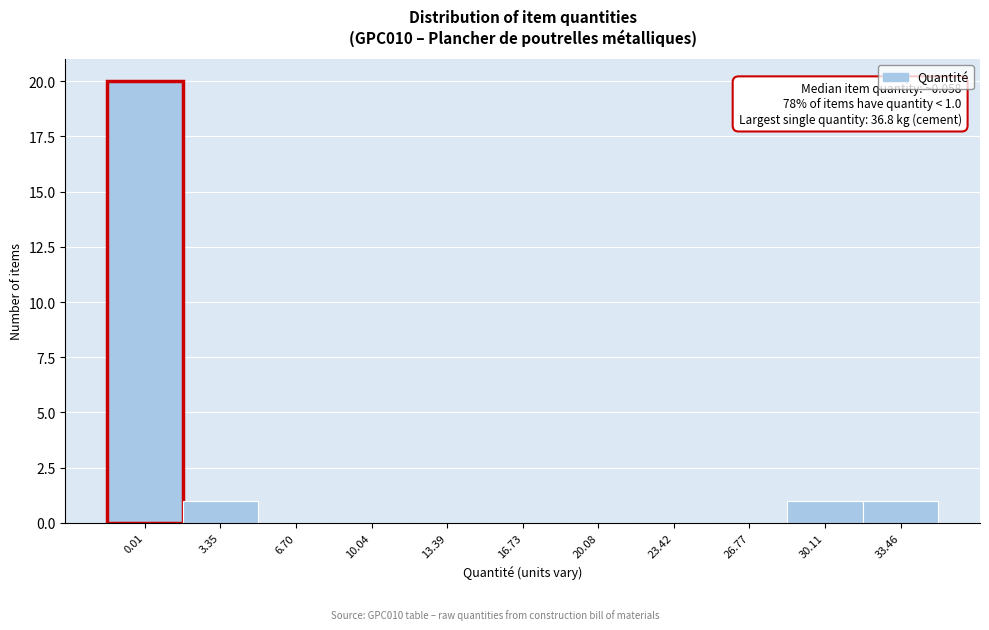

Reading left to right, transcribe all the data shown in this chart.

0.01=20	3.35=1	6.70=0	10.04=0	13.39=0	16.73=0	20.08=0	23.42=0	26.77=0	30.11=1	33.46=1